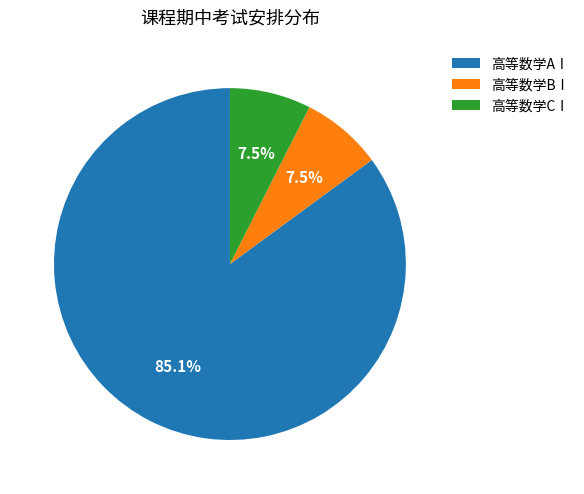

Combined, what portion of the pie is 高等数学BⅠ and 高等数学AⅠ?

92.5%